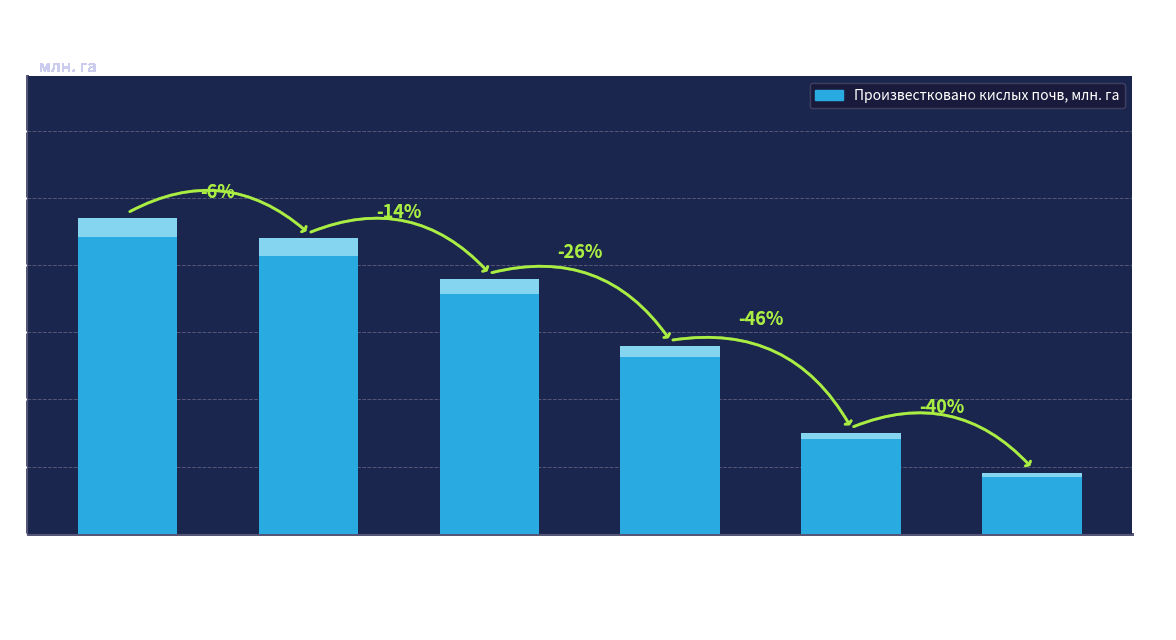

The chart shows a value of 1.2 at 1995. True or false?

False